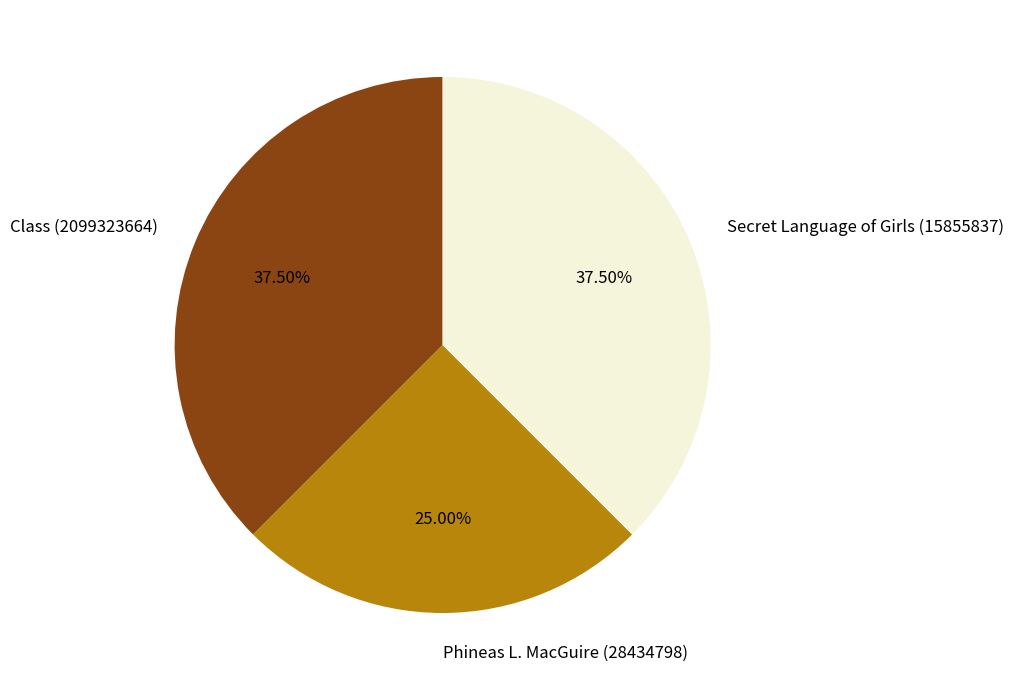

Is there any slice that represents more than half of the pie?

No